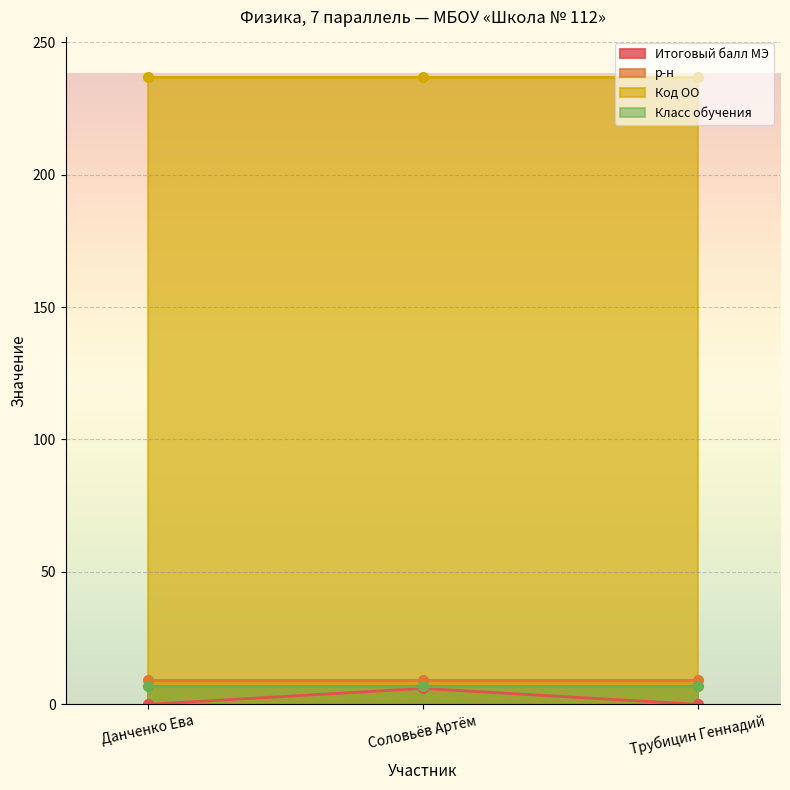

Reading right to left, list all the values displayed in this chart.

Итоговый балл МЭ: Трубицин Геннадий=0	Соловьёв Артём=6	Данченко Ева=0
р-н: Трубицин Геннадий=9	Соловьёв Артём=9	Данченко Ева=9
Код ОО: Трубицин Геннадий=237	Соловьёв Артём=237	Данченко Ева=237
Класс обучения: Трубицин Геннадий=7	Соловьёв Артём=7	Данченко Ева=7